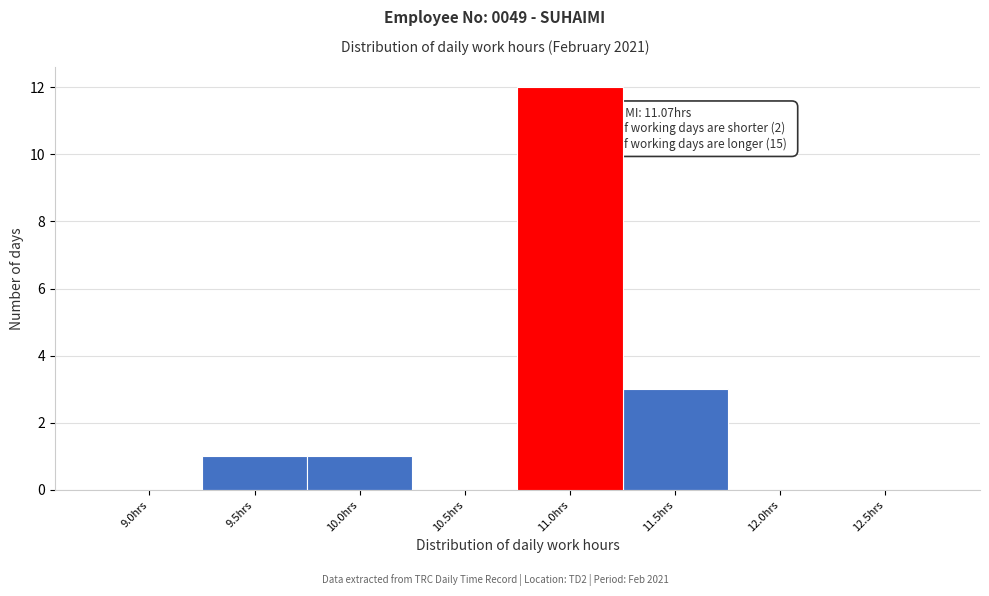

Reading left to right, transcribe all the data shown in this chart.

9.0hrs=0	9.5hrs=1	10.0hrs=1	10.5hrs=0	11.0hrs=12	11.5hrs=3	12.0hrs=0	12.5hrs=0